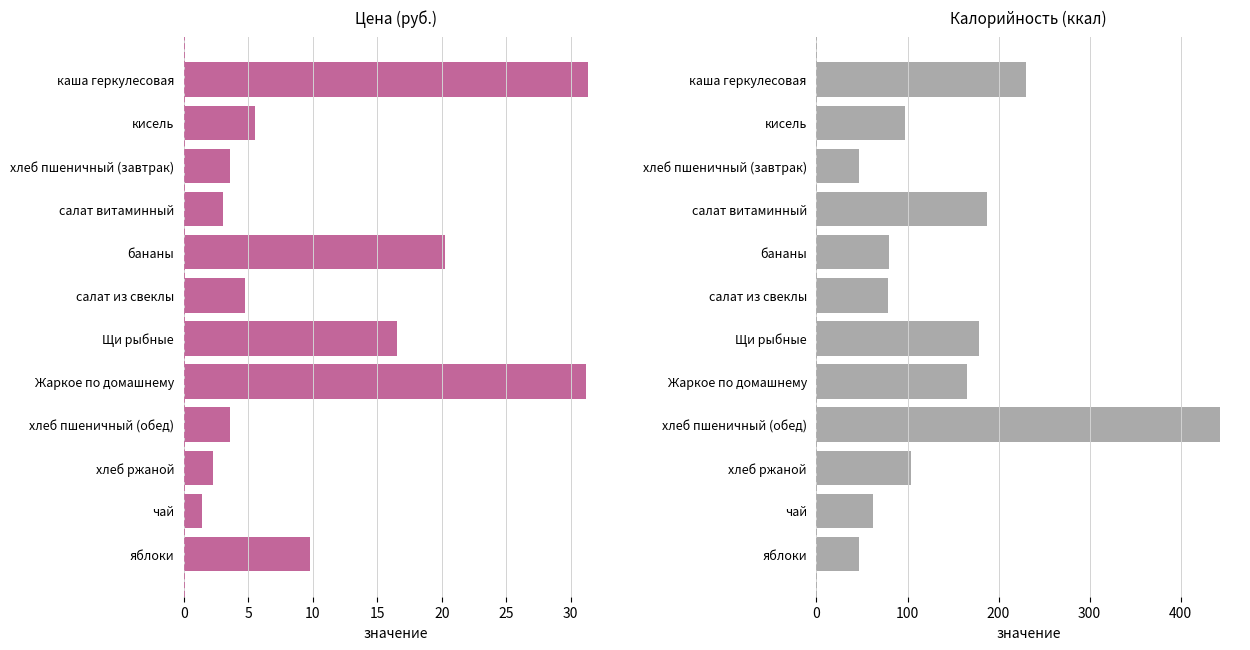

What are all the series names shown in the legend?

Цена, Калорийность